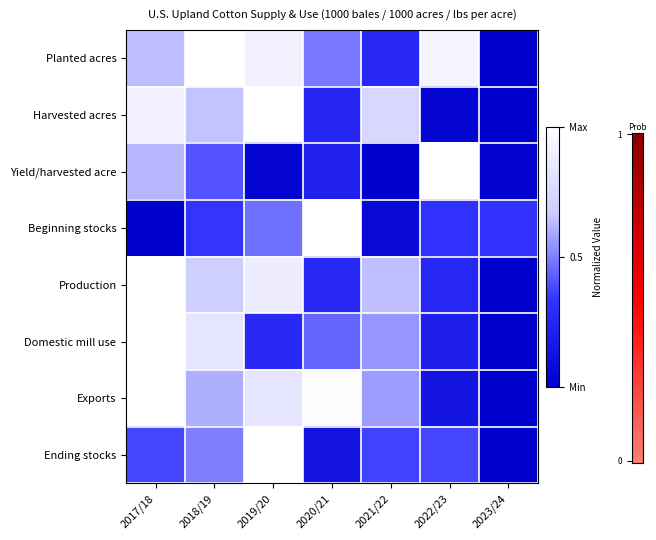

What is the difference between the highest and lowest values at 2021/22?

0.7